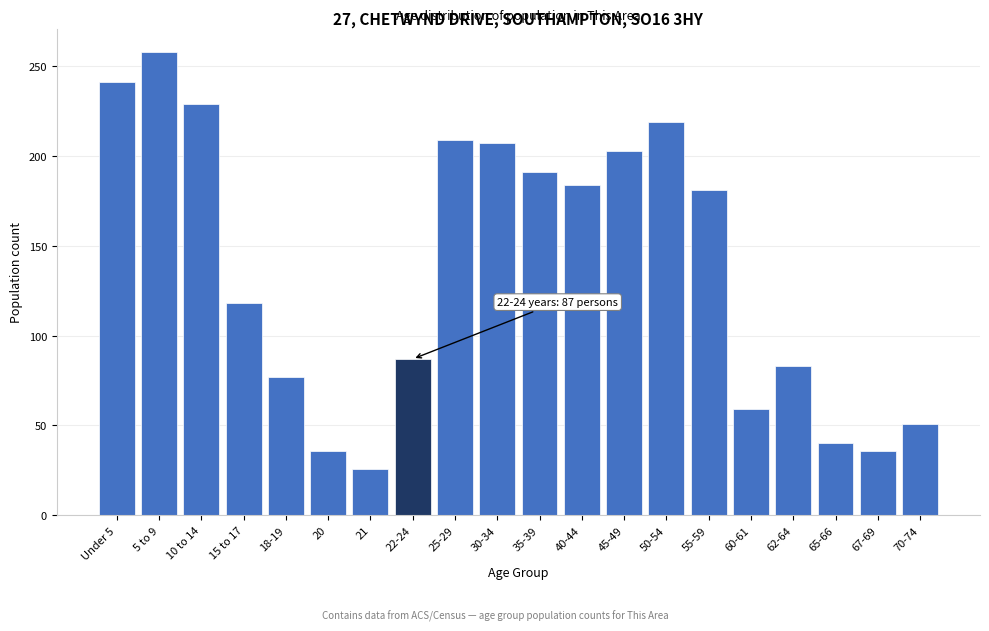

Reading left to right, transcribe all the data shown in this chart.

Under 5=241	5 to 9=258	10 to 14=229	15 to 17=118	18-19=77	20=36	21=26	22-24=87	25-29=209	30-34=207	35-39=191	40-44=184	45-49=203	50-54=219	55-59=181	60-61=59	62-64=83	65-66=40	67-69=36	70-74=51